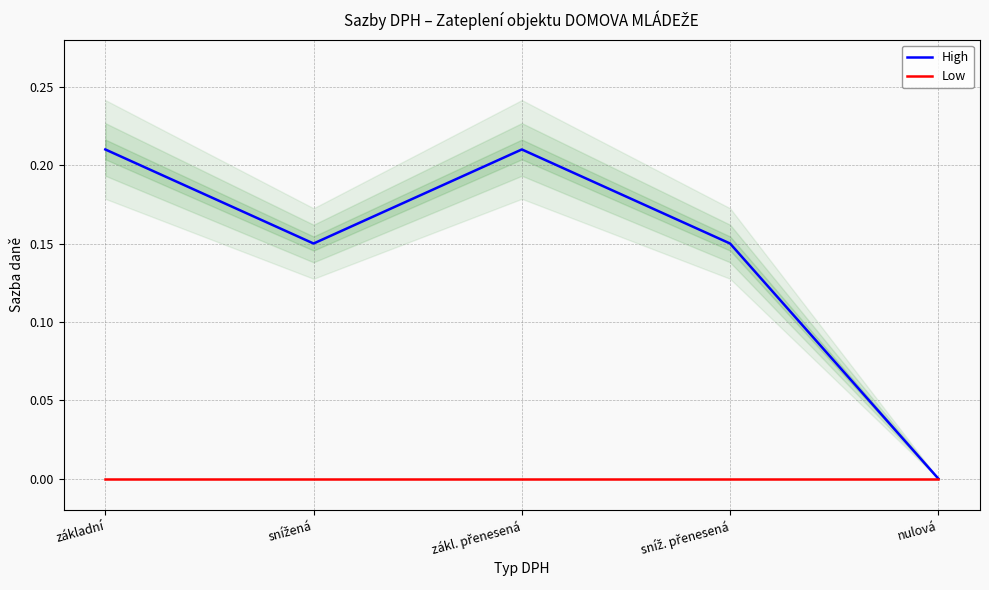

The High series shows 0.1 at snížená. True or false?

True